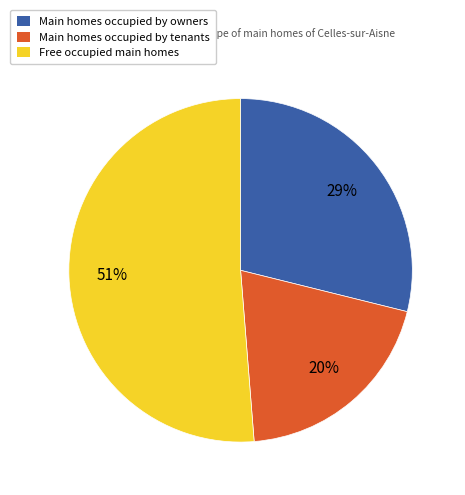

To the nearest percent, what is the average slice percentage?

33%